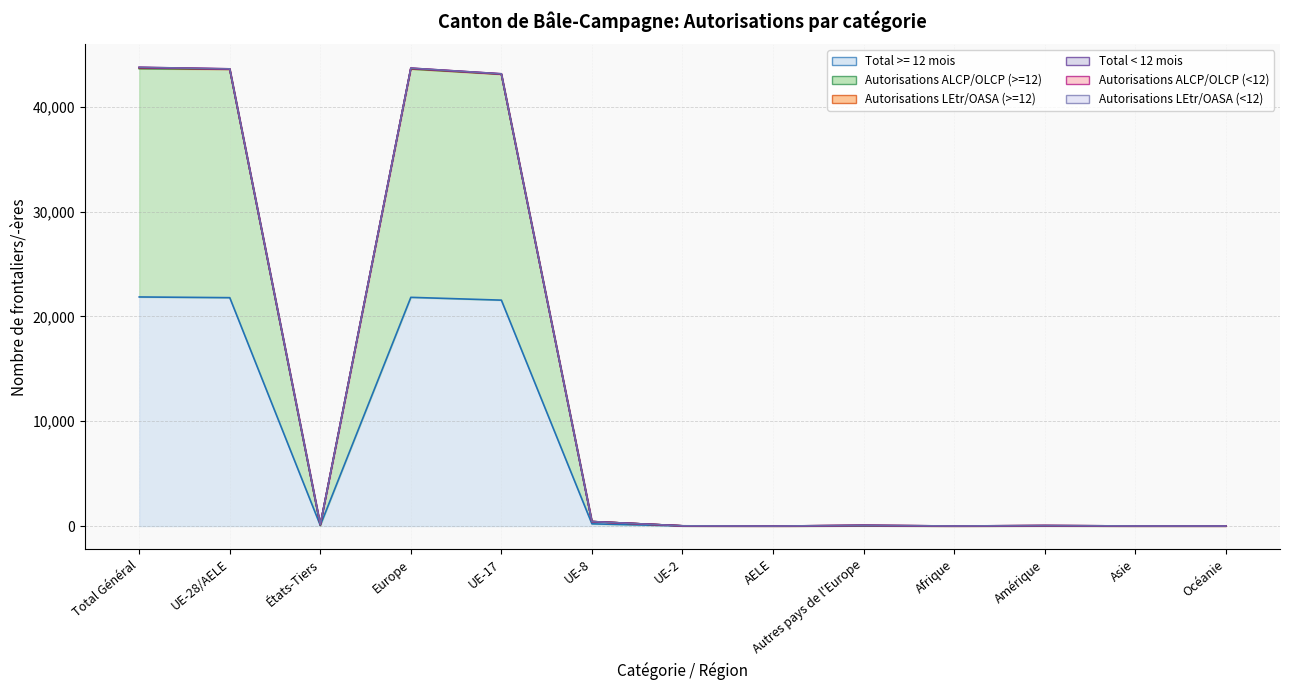

How many lines are shown in the chart?

3